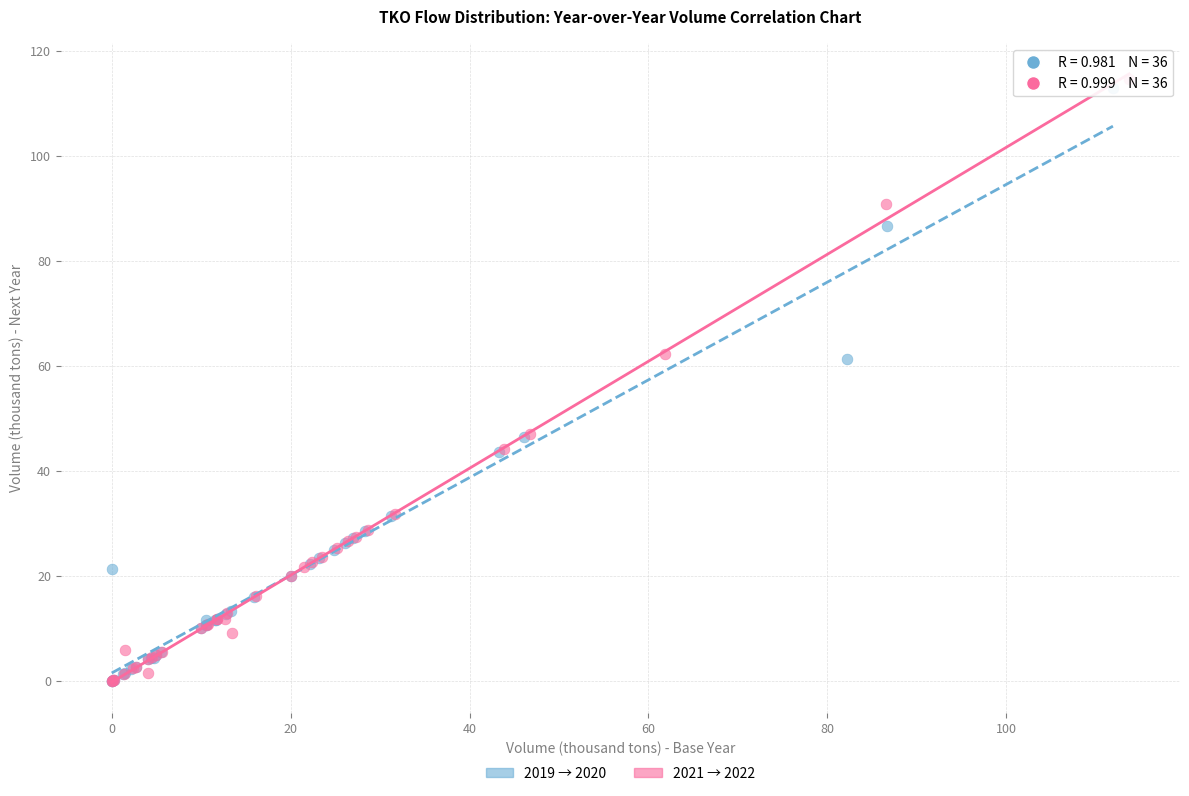

Which series has the widest spread of Y values?

2021 → 2022